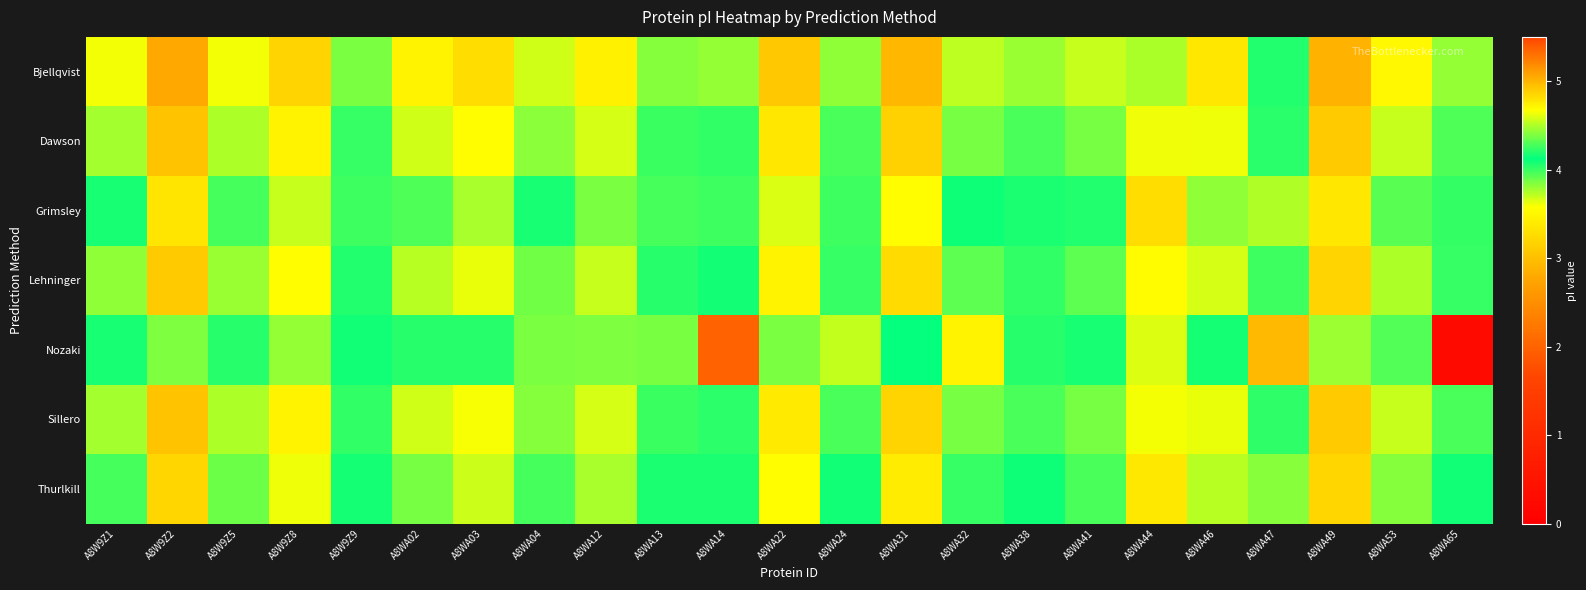

Reading right to left, what are all the values shown in this chart?

Bjellqvist: A8WA65=4.4	A8WA53=4.7	A8WA49=5.0	A8WA47=4.2	A8WA46=4.8	A8WA44=3.8	A8WA41=4.5	A8WA38=4.5	A8WA32=4.5	A8WA31=5.0	A8WA24=4.4	A8WA22=4.9	A8WA14=4.4	A8WA13=4.4	A8WA12=4.7	A8WA04=4.6	A8WA03=4.8	A8WA02=4.7	A8W9Z9=4.4	A8W9Z8=4.9	A8W9Z5=4.6	A8W9Z2=5.1	A8W9Z1=4.6
Dawson: A8WA65=4.3	A8WA53=4.5	A8WA49=4.9	A8WA47=4.0	A8WA46=4.6	A8WA44=3.6	A8WA41=4.4	A8WA38=4.3	A8WA32=4.4	A8WA31=4.9	A8WA24=4.3	A8WA22=4.8	A8WA14=4.2	A8WA13=4.3	A8WA12=4.6	A8WA04=4.4	A8WA03=4.7	A8WA02=4.6	A8W9Z9=4.2	A8W9Z8=4.7	A8W9Z5=4.5	A8W9Z2=4.9	A8W9Z1=4.5
Grimsley: A8WA65=4.0	A8WA53=4.3	A8WA49=4.8	A8WA47=3.7	A8WA46=4.4	A8WA44=3.3	A8WA41=4.2	A8WA38=4.1	A8WA32=4.2	A8WA31=4.7	A8WA24=4.0	A8WA22=4.6	A8WA14=4.0	A8WA13=4.0	A8WA12=4.4	A8WA04=4.2	A8WA03=4.5	A8WA02=4.3	A8W9Z9=4.0	A8W9Z8=4.5	A8W9Z5=4.3	A8W9Z2=4.8	A8W9Z1=4.2
Lehninger: A8WA65=4.2	A8WA53=4.5	A8WA49=4.9	A8WA47=4.0	A8WA46=4.6	A8WA44=3.6	A8WA41=4.3	A8WA38=4.2	A8WA32=4.3	A8WA31=4.8	A8WA24=4.2	A8WA22=4.7	A8WA14=4.2	A8WA13=4.2	A8WA12=4.5	A8WA04=4.4	A8WA03=4.6	A8WA02=4.5	A8W9Z9=4.2	A8W9Z8=4.7	A8W9Z5=4.5	A8W9Z2=4.9	A8W9Z1=4.4
Nozaki: A8WA65=0.2	A8WA53=3.9	A8WA49=3.8	A8WA47=2.9	A8WA46=4.1	A8WA44=3.6	A8WA41=4.2	A8WA38=4.2	A8WA32=3.5	A8WA31=4.1	A8WA24=3.7	A8WA22=4.4	A8WA14=2.0	A8WA13=3.9	A8WA12=3.8	A8WA04=4.4	A8WA03=4.2	A8WA02=4.2	A8W9Z9=4.1	A8W9Z8=4.4	A8W9Z5=4.2	A8W9Z2=3.8	A8W9Z1=4.2
Sillero: A8WA65=4.3	A8WA53=4.5	A8WA49=4.9	A8WA47=4.0	A8WA46=4.6	A8WA44=3.6	A8WA41=4.4	A8WA38=4.3	A8WA32=4.4	A8WA31=4.9	A8WA24=4.3	A8WA22=4.8	A8WA14=4.2	A8WA13=4.3	A8WA12=4.6	A8WA04=4.4	A8WA03=4.7	A8WA02=4.6	A8W9Z9=4.2	A8W9Z8=4.7	A8W9Z5=4.5	A8W9Z2=4.9	A8W9Z1=4.5
Thurlkill: A8WA65=4.1	A8WA53=4.4	A8WA49=4.9	A8WA47=3.8	A8WA46=4.5	A8WA44=3.4	A8WA41=4.3	A8WA38=4.2	A8WA32=4.2	A8WA31=4.7	A8WA24=4.1	A8WA22=4.7	A8WA14=4.1	A8WA13=4.1	A8WA12=4.5	A8WA04=4.3	A8WA03=4.6	A8WA02=4.4	A8W9Z9=4.1	A8W9Z8=4.6	A8W9Z5=4.4	A8W9Z2=4.9	A8W9Z1=4.3